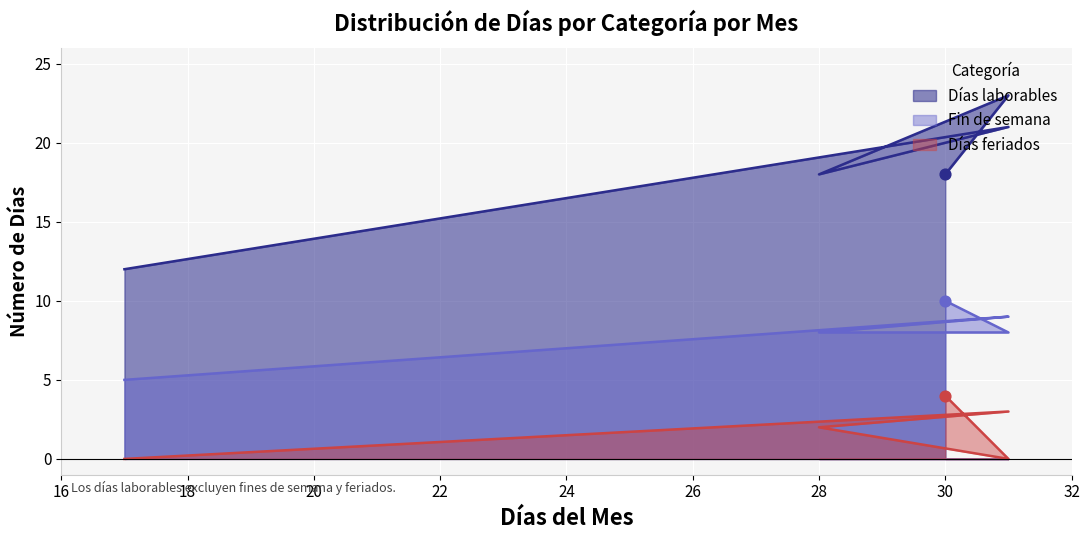

What is the total value across all series at 28?

28